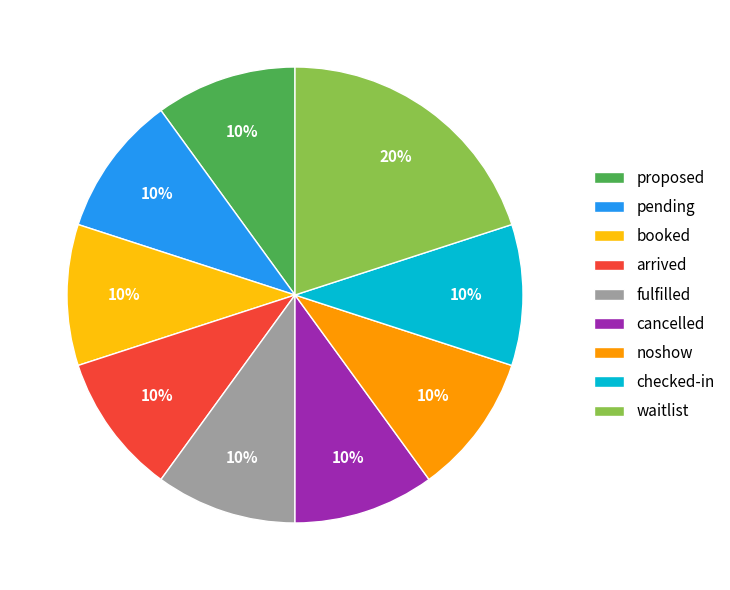

True or false: noshow accounts for 4% of the total.

False